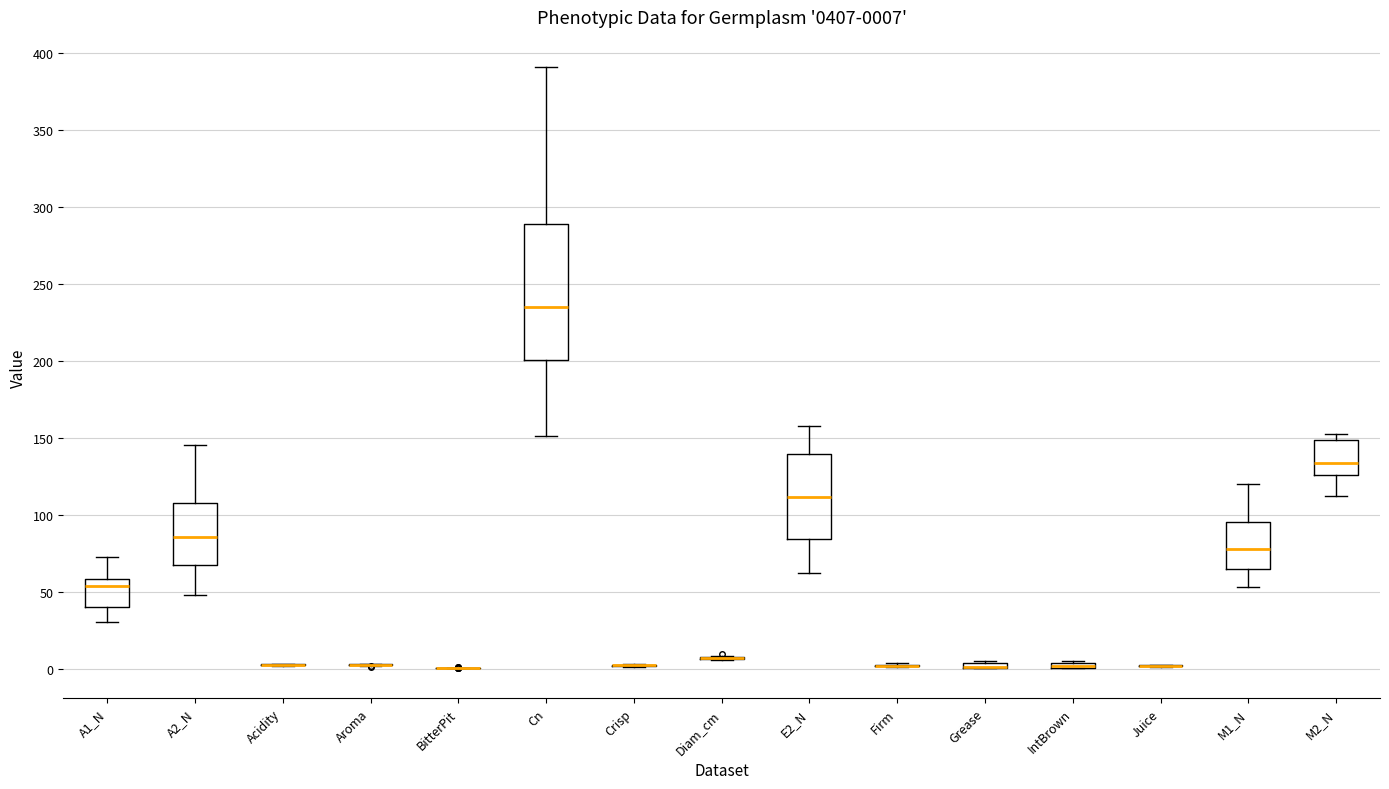

Comparing the boxes themselves (not the whiskers), which one is the tallest?

Cn